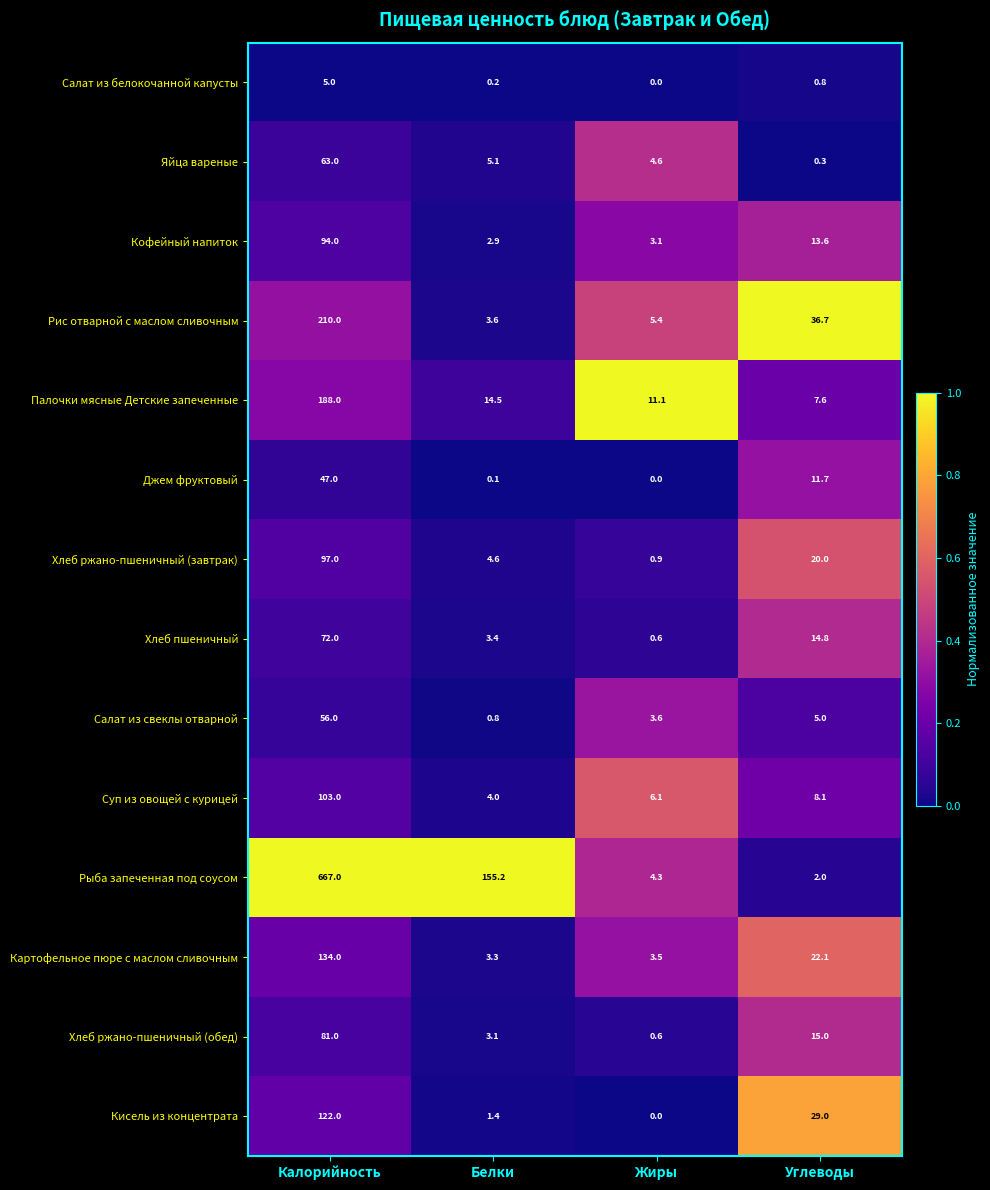

True or false: Салат из белокочанной капусты has a value of 5.0 at Калорийность.

True